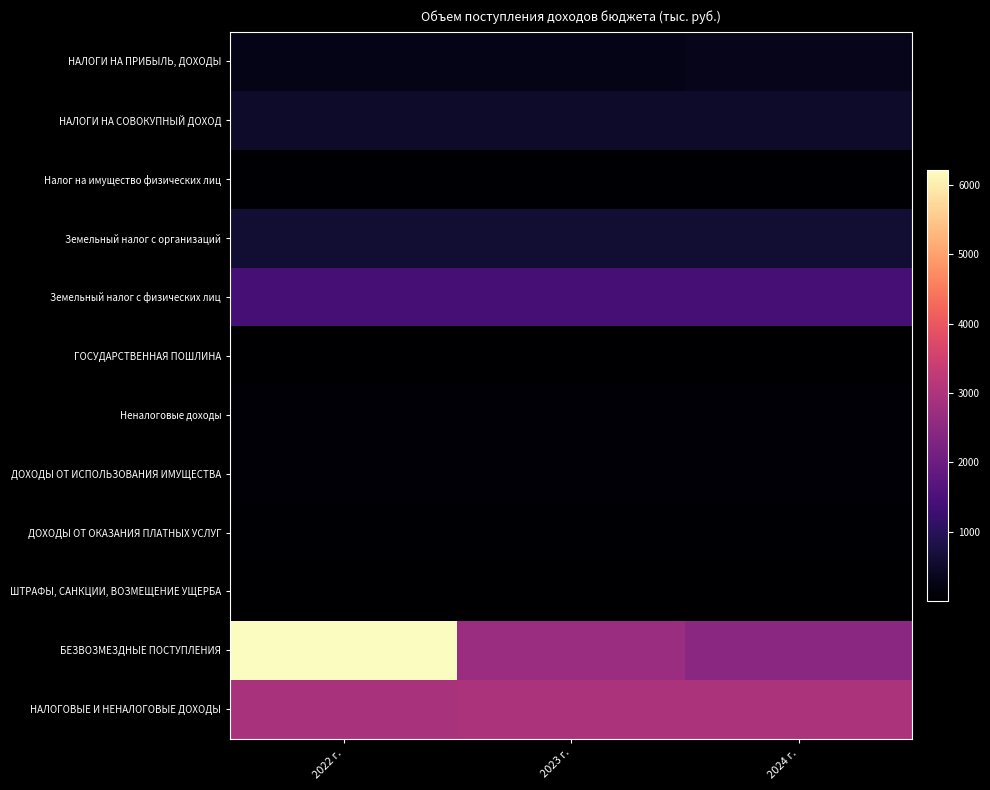

At which category is the sum across all series the highest?

2022 г.